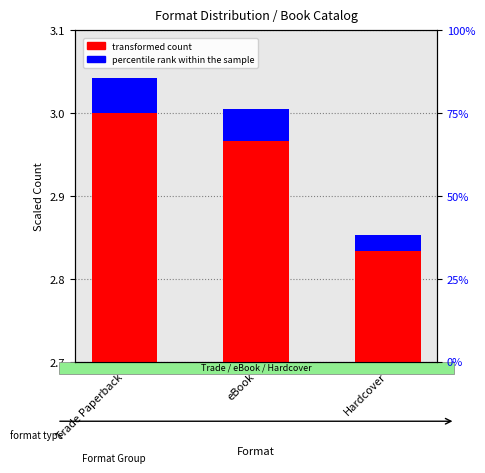

Rank the series at Hardcover from highest to lowest value.

transformed count, percentile rank within the sample